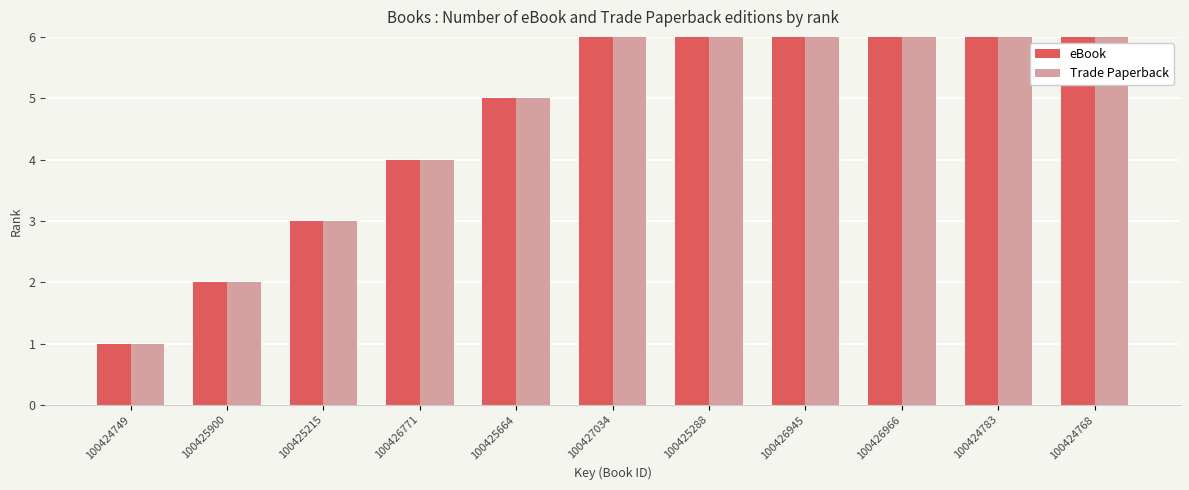

How many groups of bars are there?

11